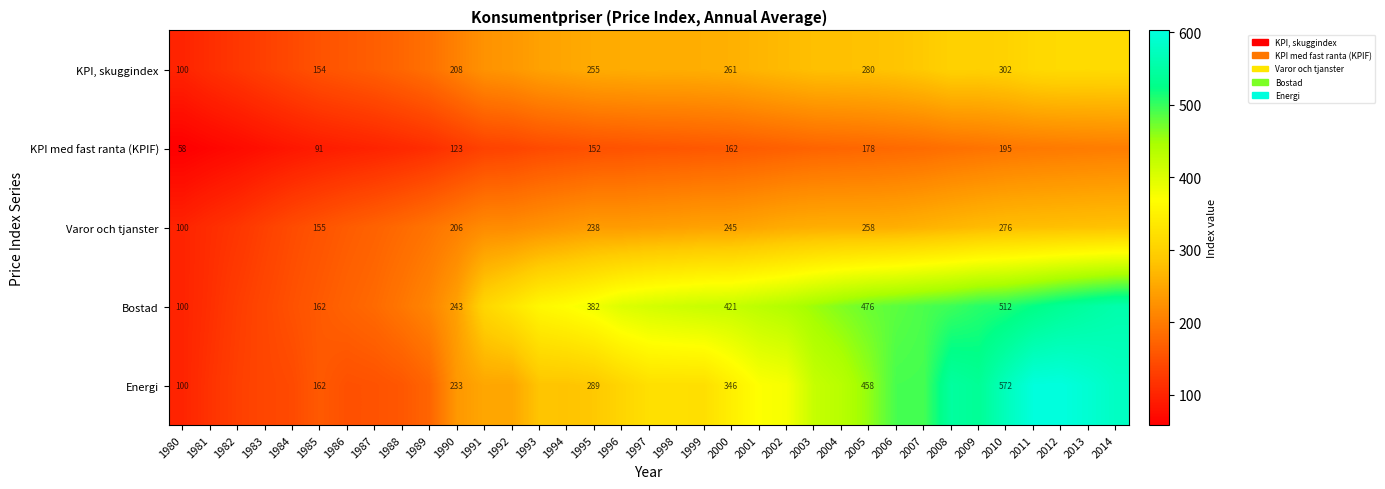

At 1990, list the series in order from largest to smallest.

Bostad, Energi, KPI, skuggindex, Varor och tjanster, KPI med fast ranta (KPIF)